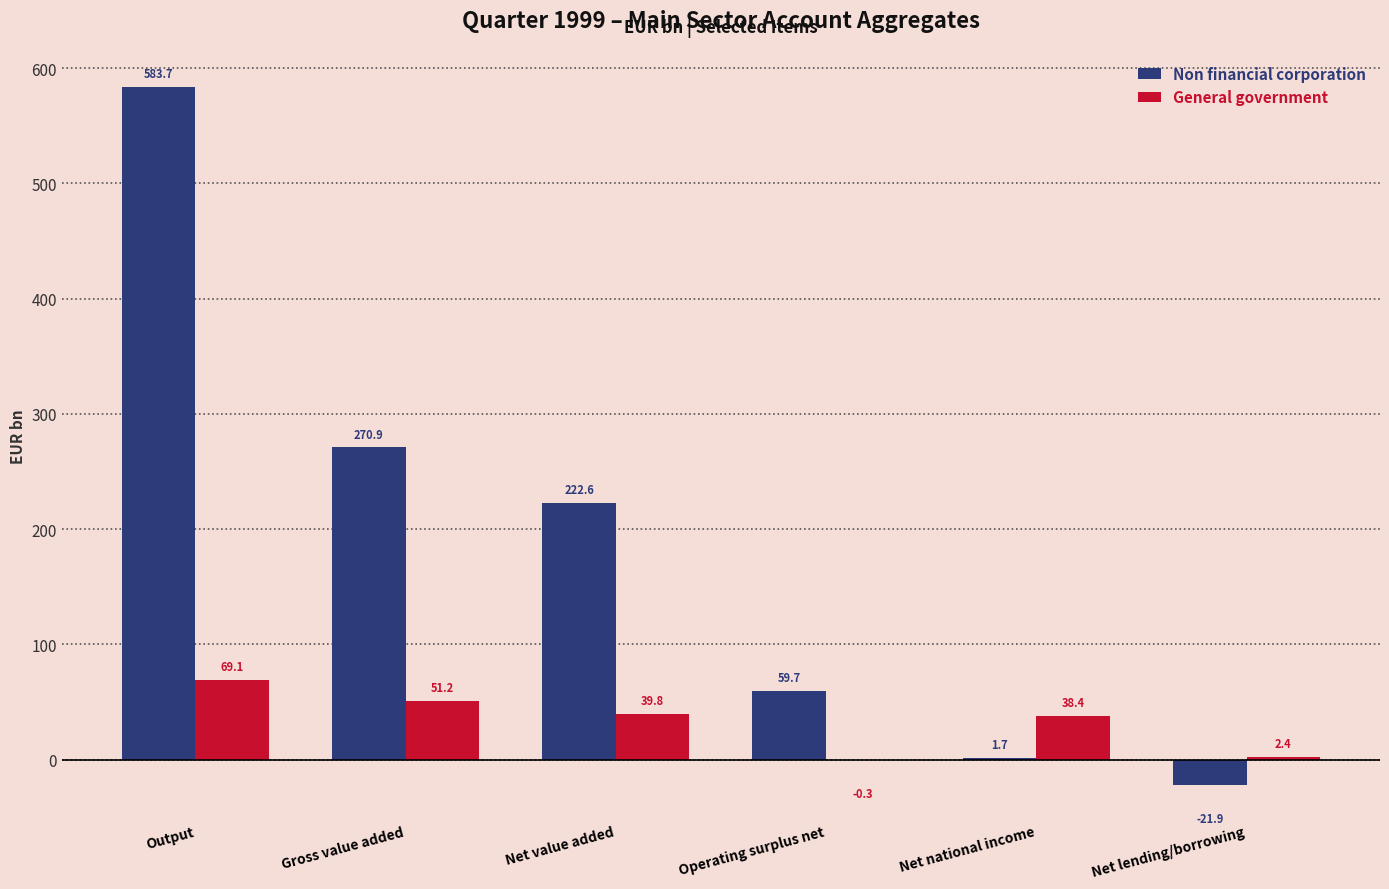

True or false: Non financial corporation has a value of 583.7 at Output.

True